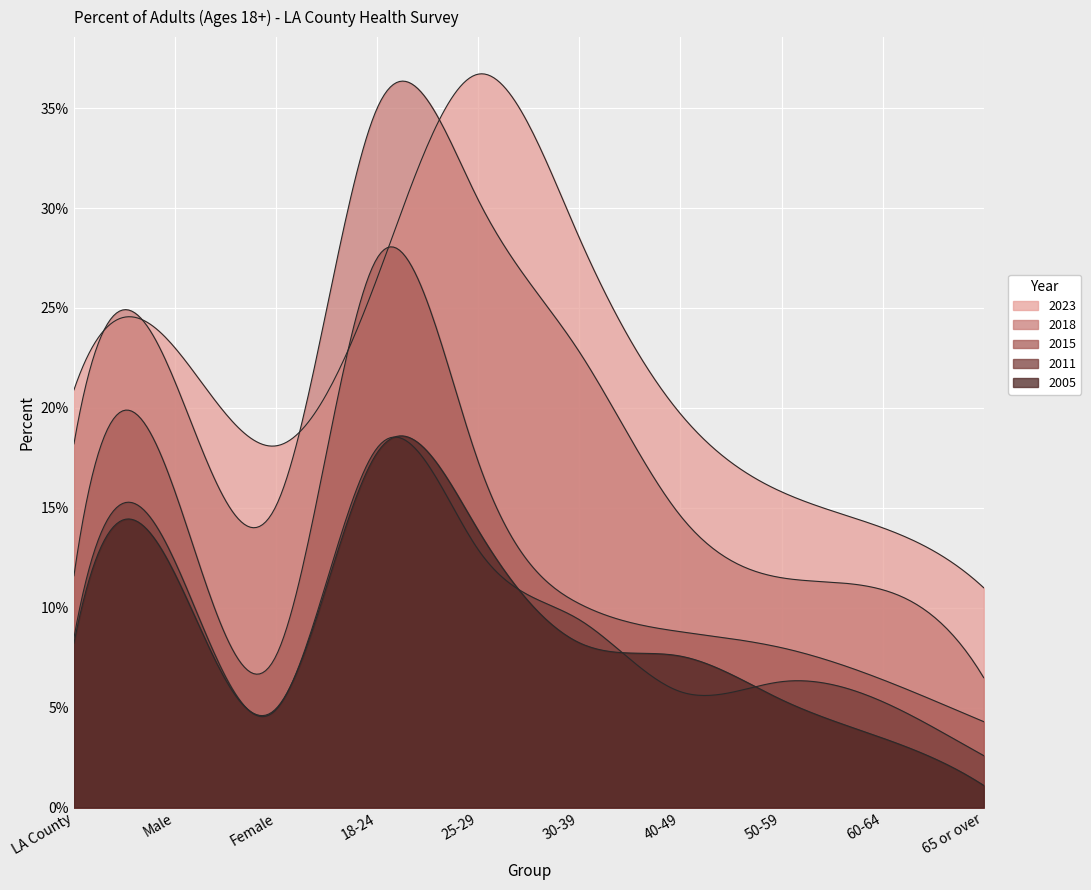

Does the chart display data point markers on the line(s)?

No